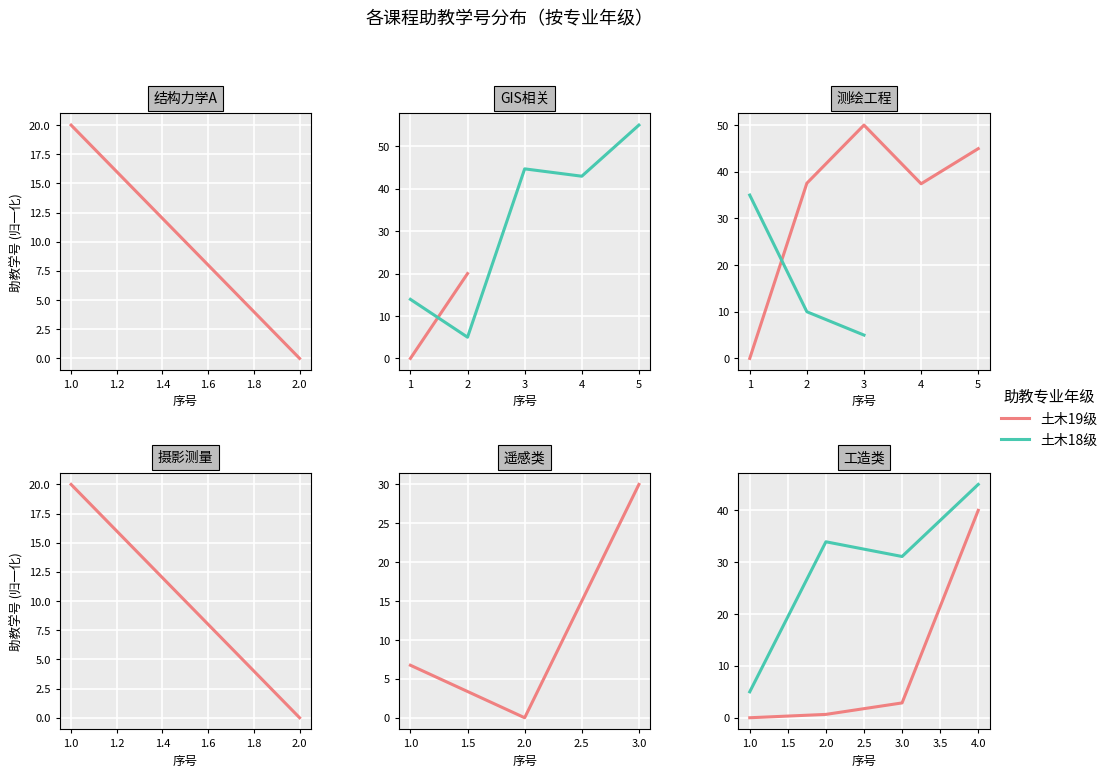

What is the average value of the 土木19级 series?

10.9